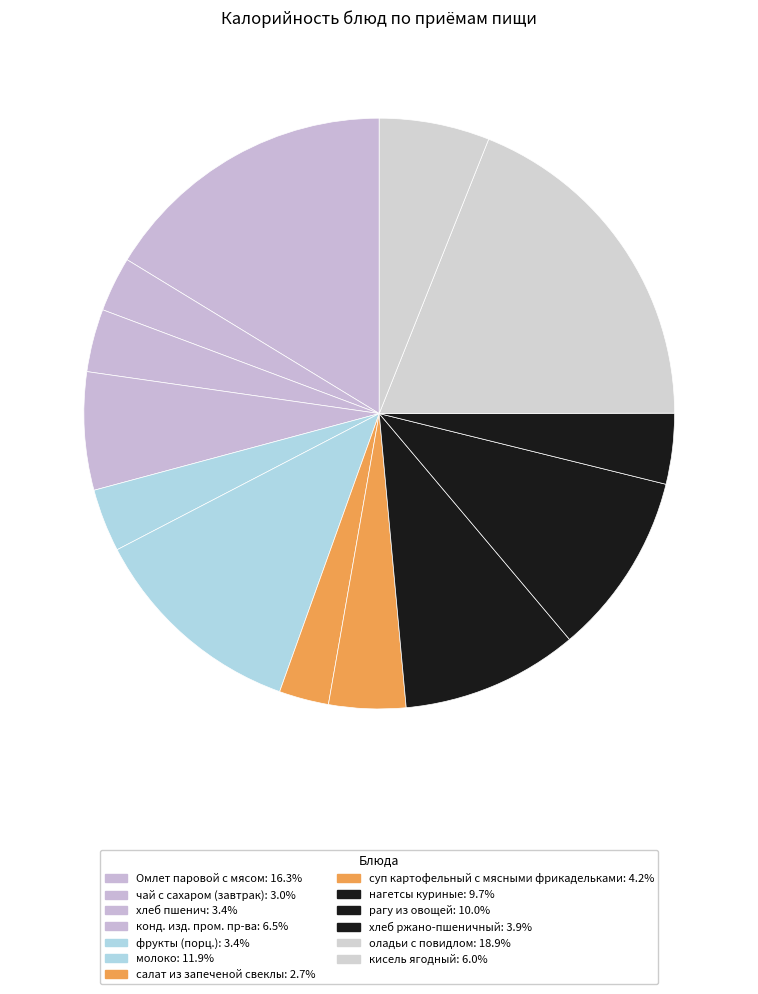

Which slice is the largest?

оладьи с повидлом